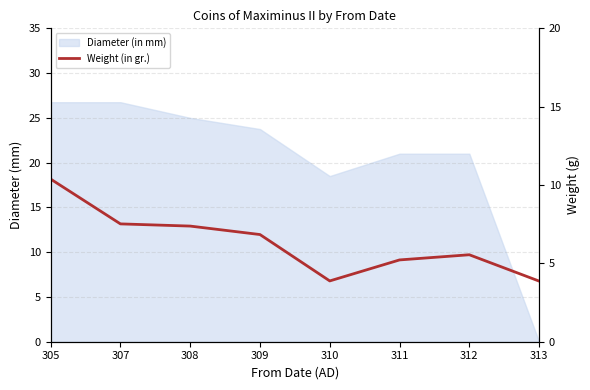

What is the difference between the second highest and minimum values?

3.6